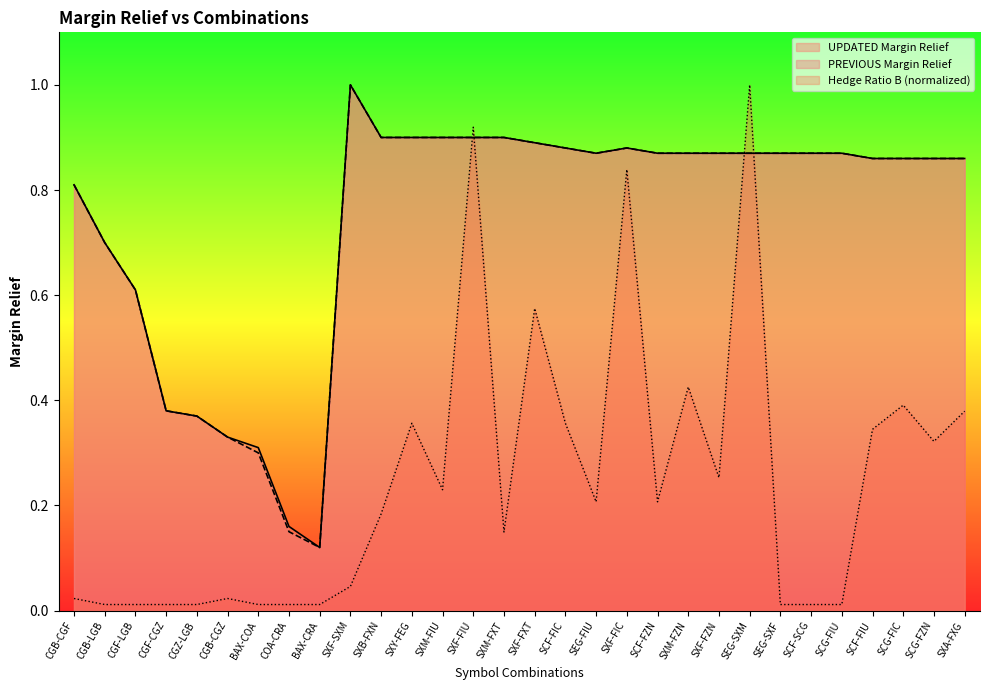

Rank the categories by PREVIOUS Margin Relief value from lowest to highest.

BAX-CRA, COA-CRA, BAX-COA, CGB-CGZ, CGZ-LGB, CGF-CGZ, CGF-LGB, CGB-LGB, CGB-CGF, SCF-FIU, SCG-FIC, SCG-FZN, SXA-FXG, SEG-FIU, SCF-FZN, SXM-FZN, SXF-FZN, SEG-SXM, SEG-SXF, SCF-SCG, SCG-FIU, SCF-FIC, SXF-FIC, SXF-FXT, SXB-FXN, SXY-FEG, SXM-FIU, SXF-FIU, SXM-FXT, SXF-SXM